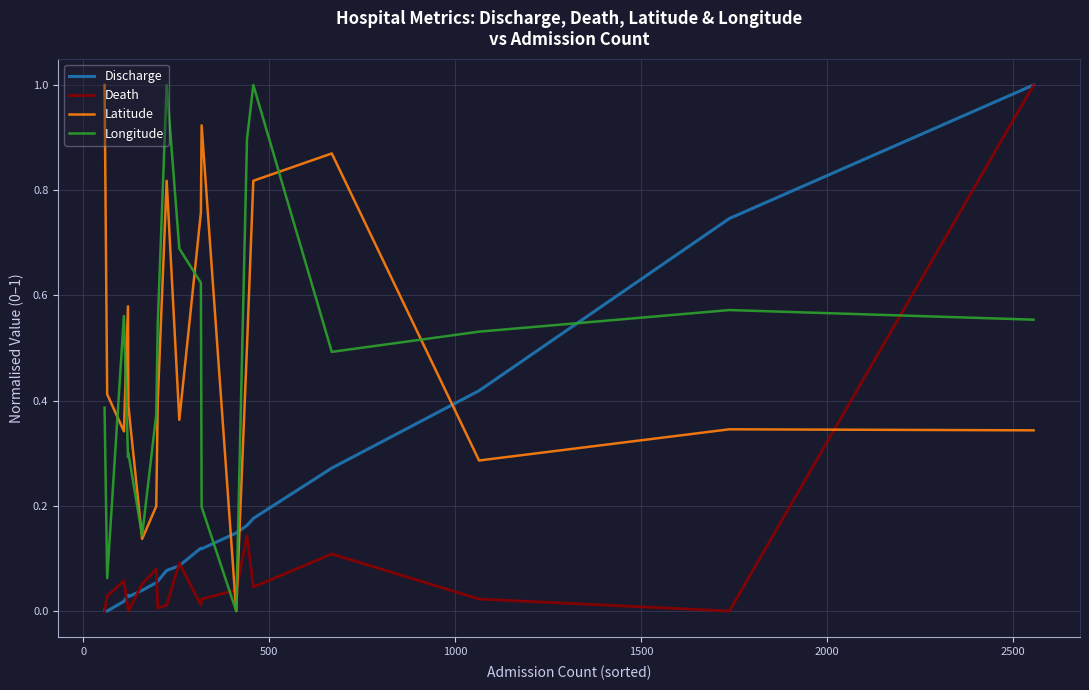

What is the maximum value for Discharge?

1.0